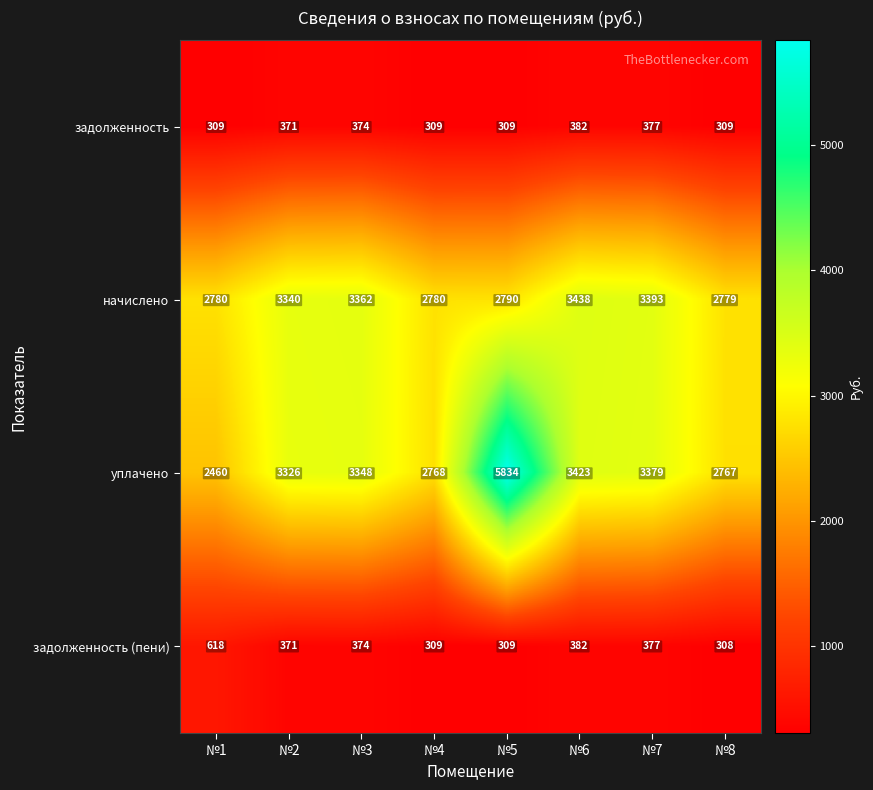

Which series has the widest spread of values?

уплачено